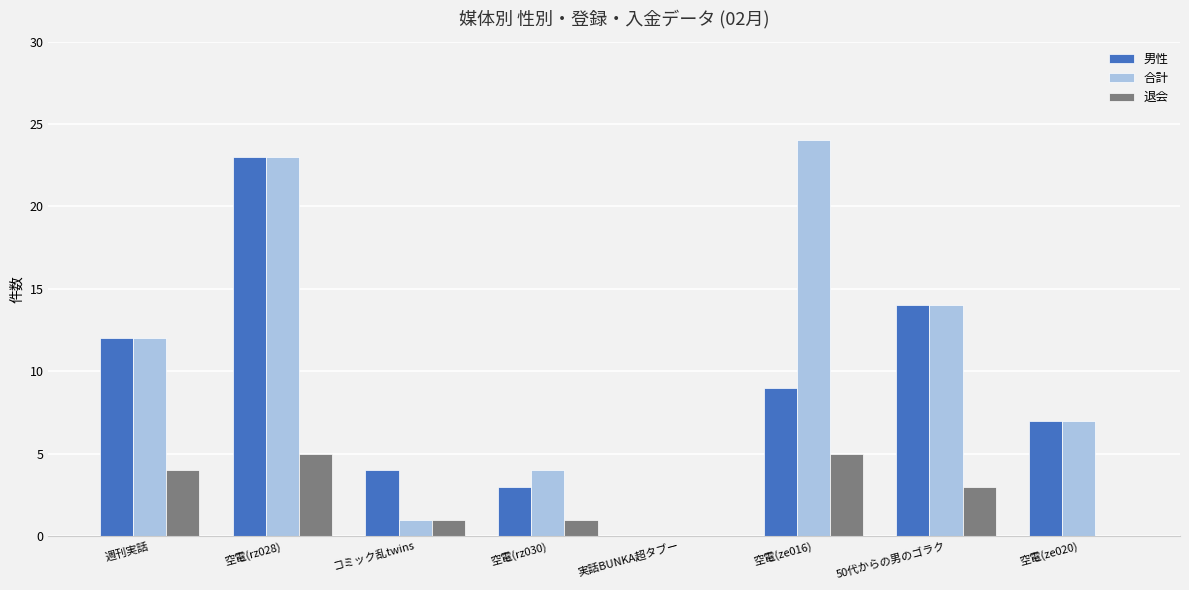

Which category has the highest value in the 合計 series?

空電(ze016)